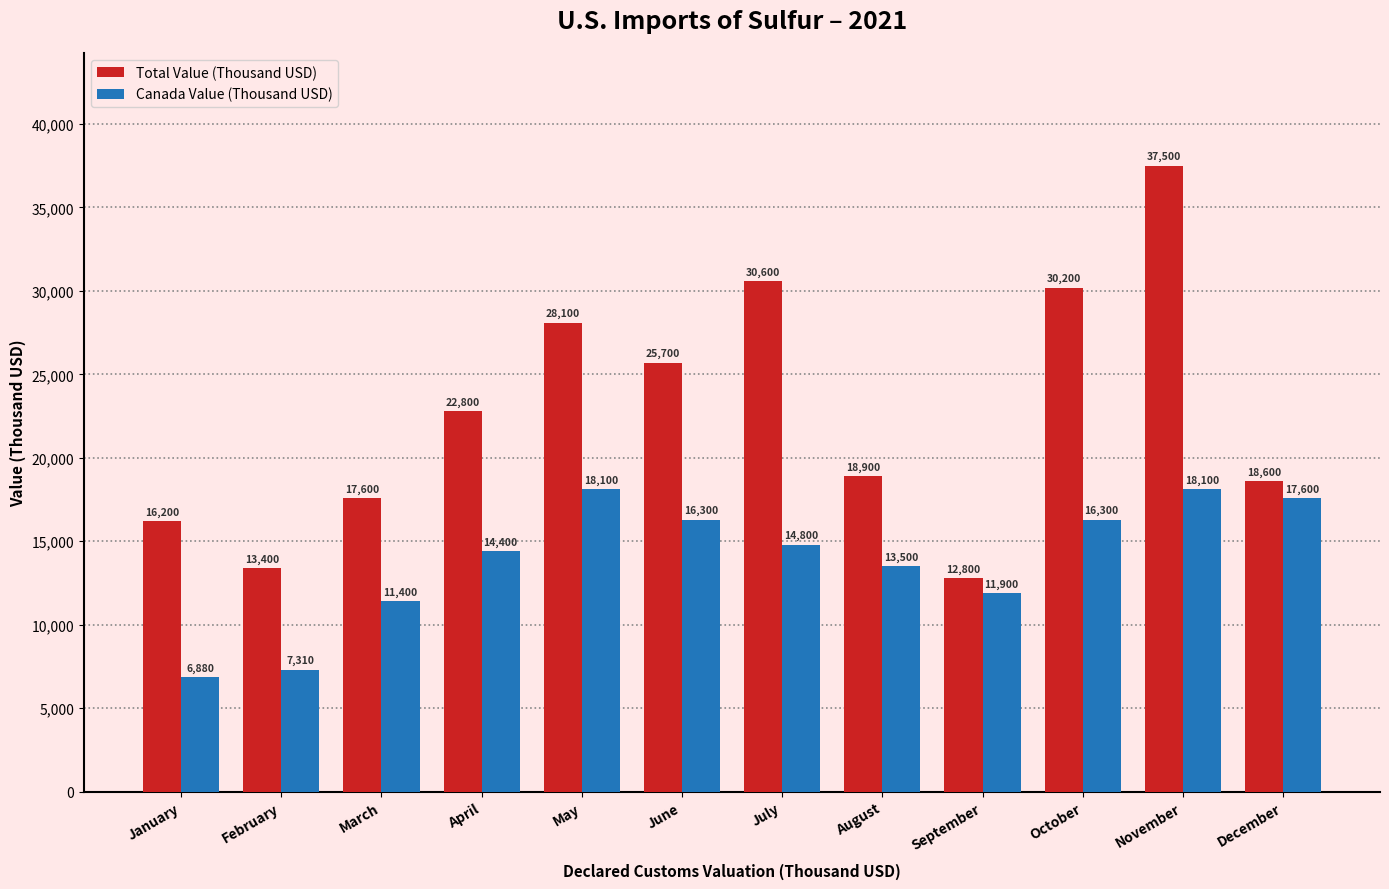

Reading left to right, what are all the values shown in this chart?

Total Value (Thousand USD): January=16200	February=13400	March=17600	April=22800	May=28100	June=25700	July=30600	August=18900	September=12800	October=30200	November=37500	December=18600
Canada Value (Thousand USD): January=6880	February=7310	March=11400	April=14400	May=18100	June=16300	July=14800	August=13500	September=11900	October=16300	November=18100	December=17600